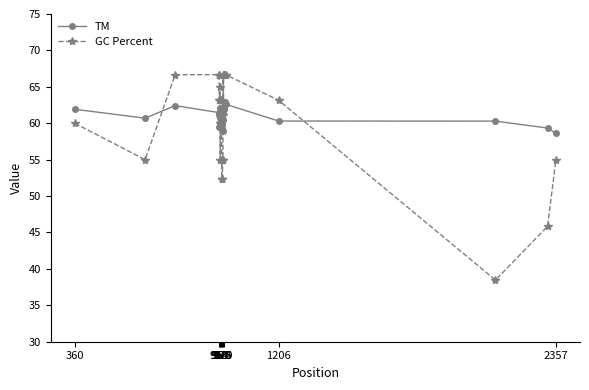

Does the chart display data point markers on the line(s)?

Yes